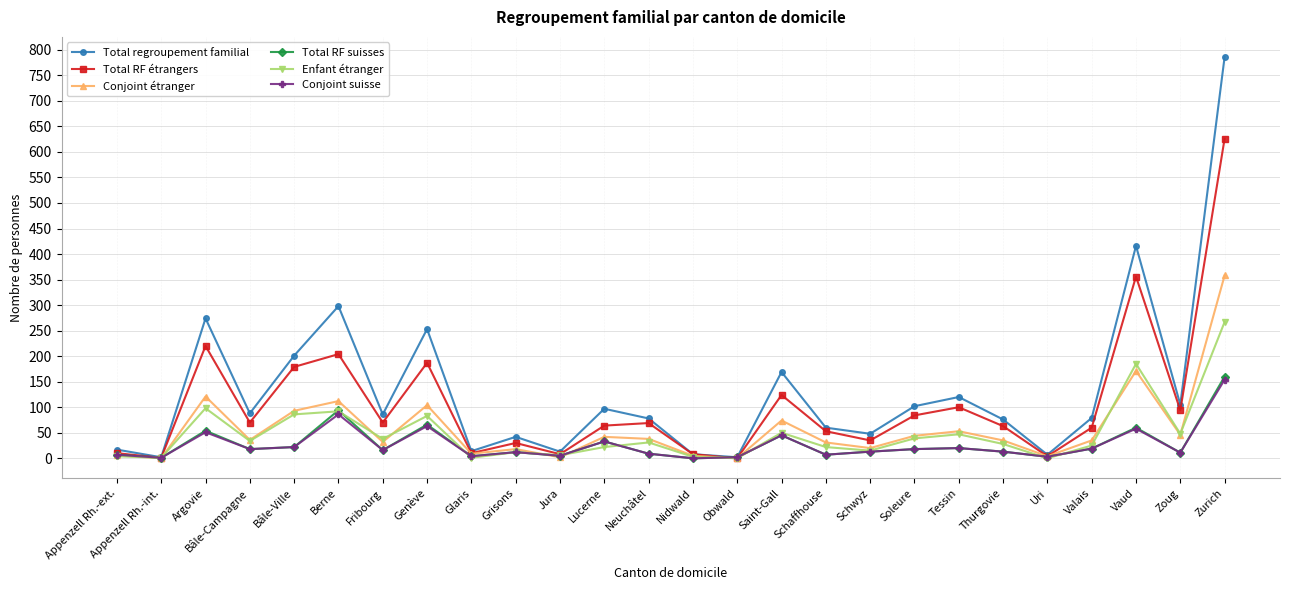

What is the average value of the Total regroupement familial series?

132